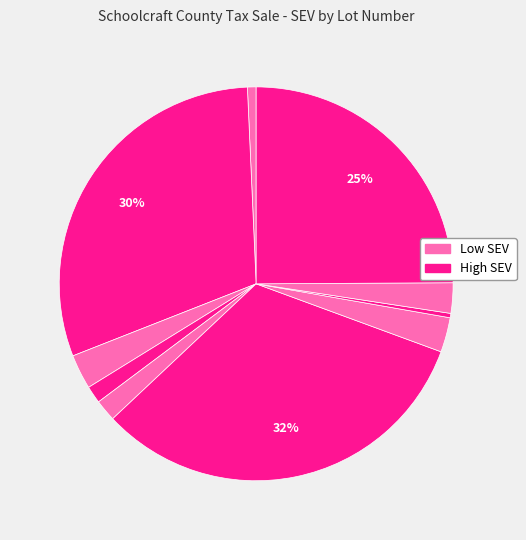

Is there a majority slice in this chart?

No